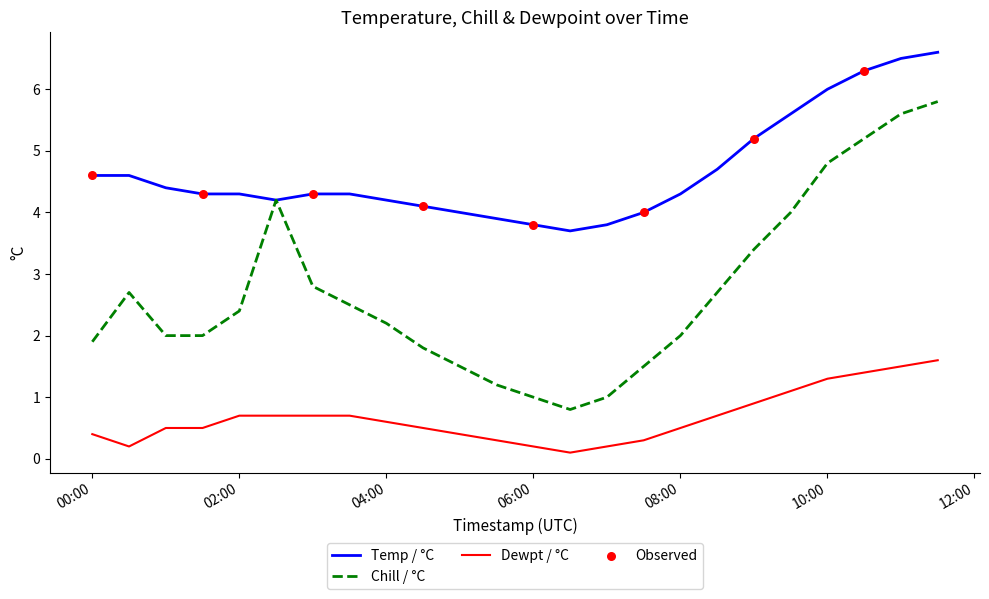

Which series has the widest spread of values?

Chill / °C